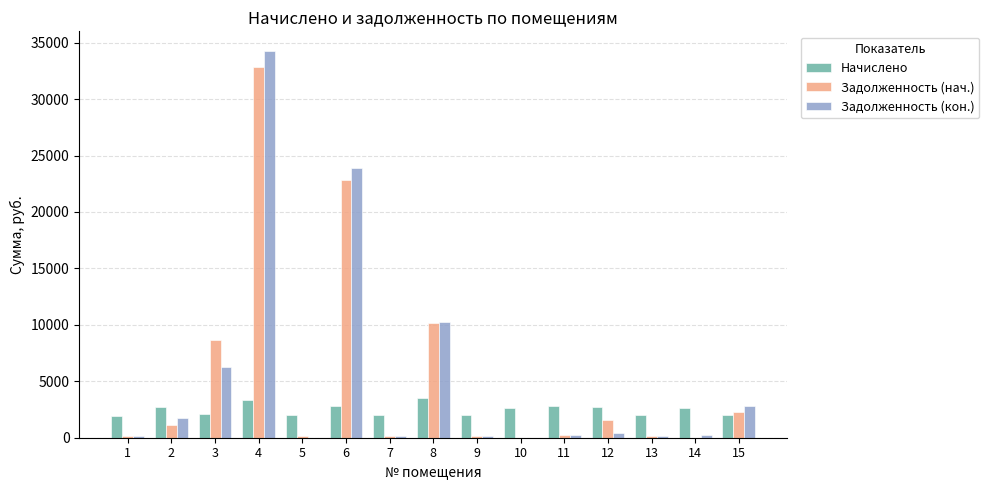

What is the sum of the Начислено values at 12 and 10?

5317.0